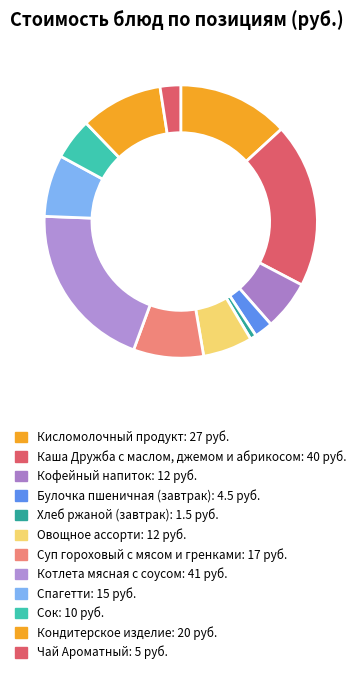

What percentage is the Суп гороховый с мясом и гренками slice, to the nearest percent?

8%